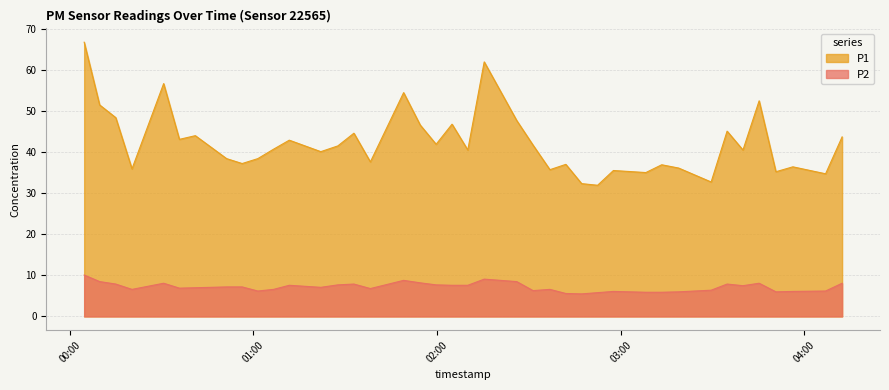

How many distinct data groups are displayed?

2